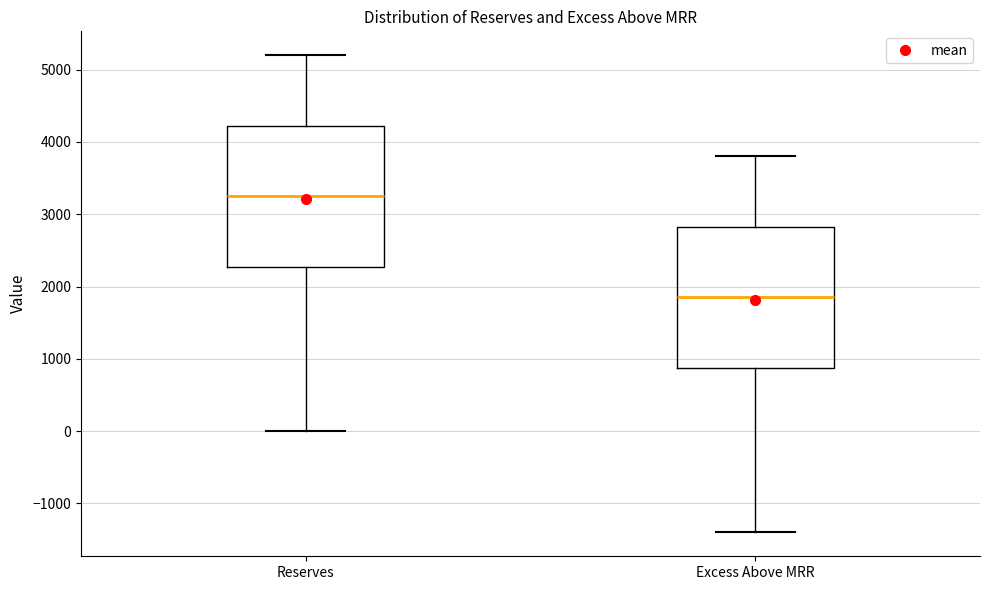

Reading left to right, transcribe this box plot: for each box, give where its median line is, the range the box spans, and where its two whiskers end, as read against the y-axis. The values are not printed on the chart, so give them approximately, as read against the axis.

Reserves: median 3300, box 2300 to 4200, whiskers 0 to 5200
Excess Above MRR: median 1900, box 900 to 2800, whiskers -1400 to 3800